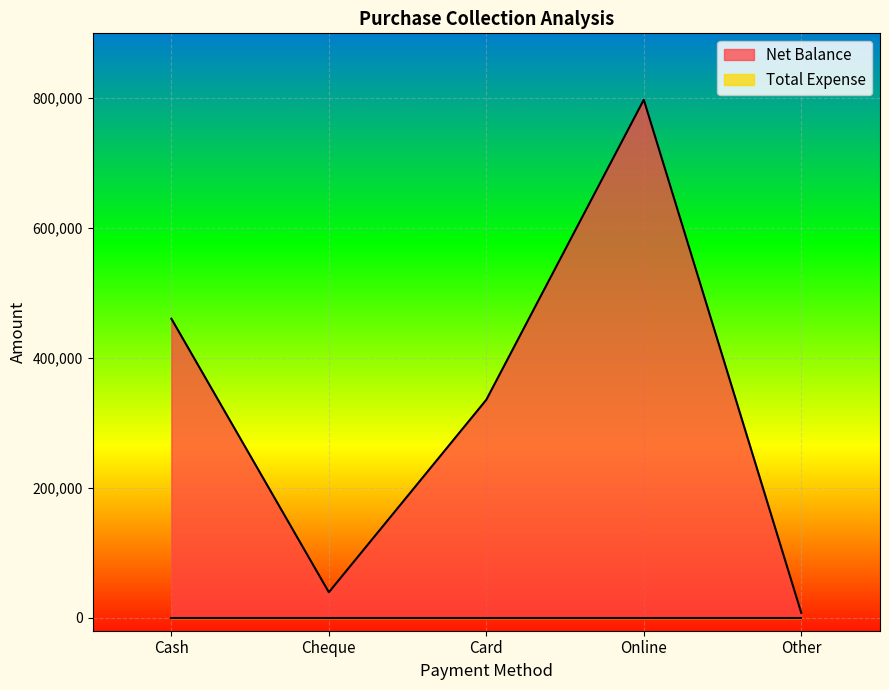

What value does the data have at Cheque?

39250